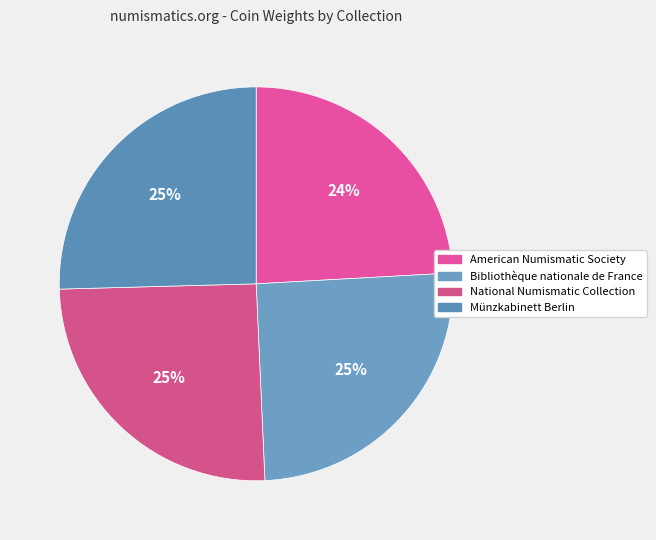

What percentage is NOT represented by Bibliothèque nationale de France?

74.8%